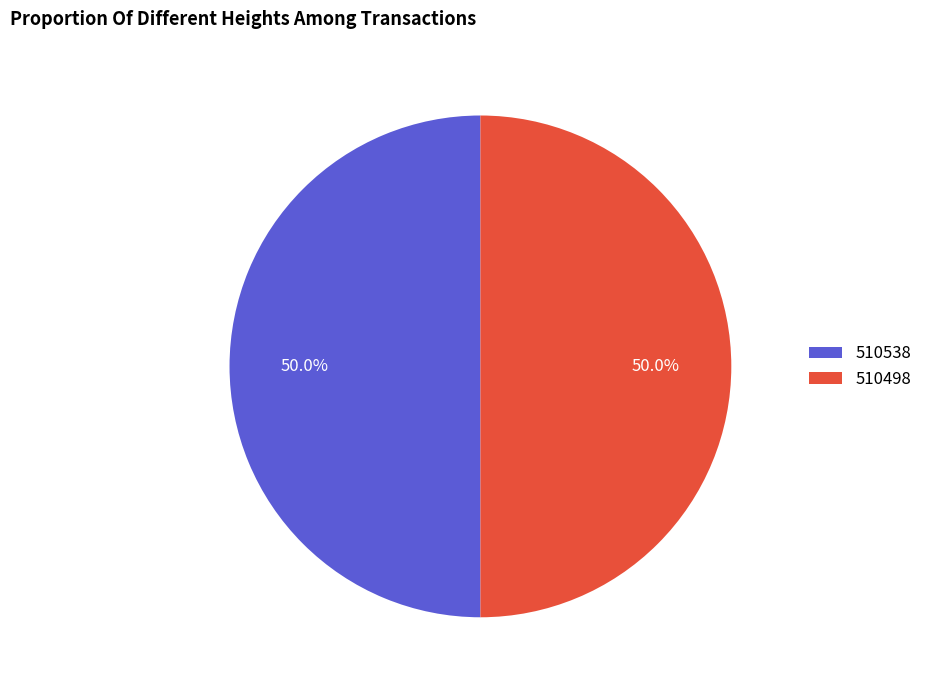

Is it true that 510498 is 38% of the pie?

False